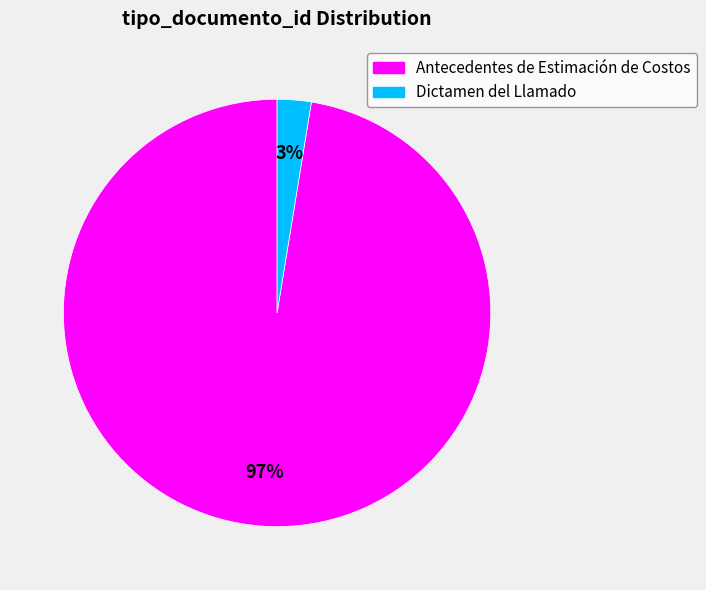

What is the largest slice in the pie chart?

Antecedentes de Estimación de Costos